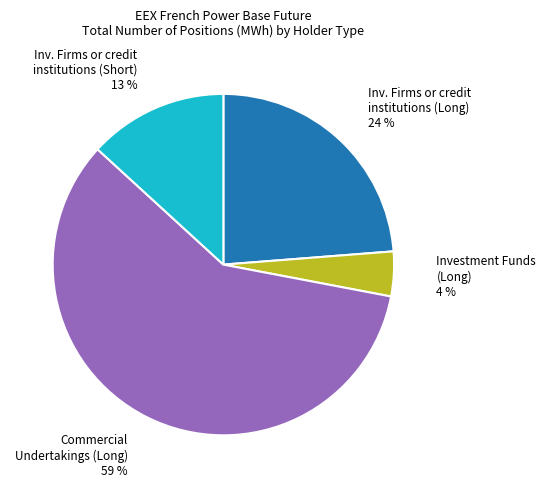

Is there any slice that represents more than half of the pie?

Yes